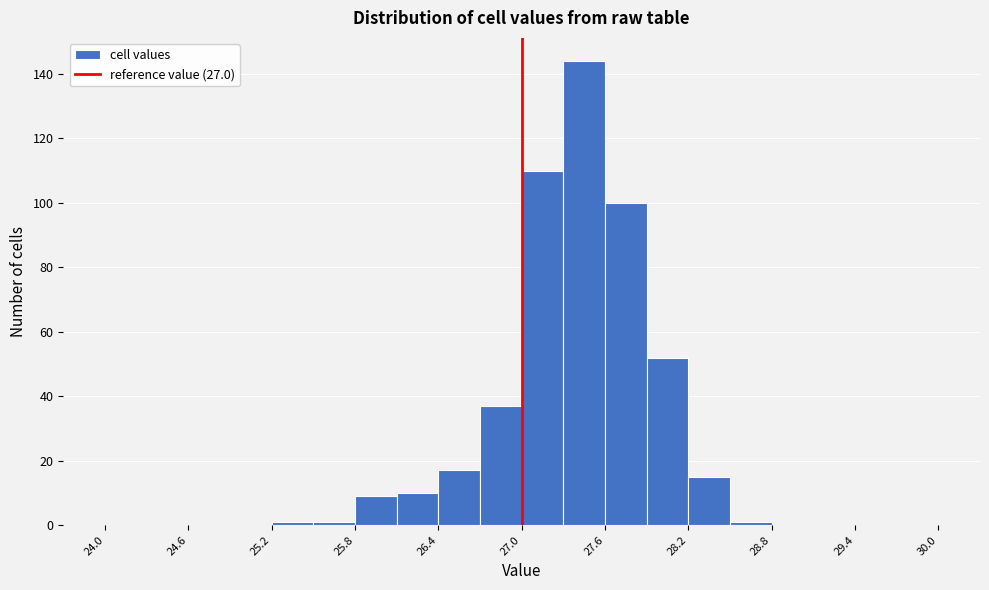

Around what value on the x-axis is the tallest bar? Give the approximate position of its centre, as read against the axis.

27.5